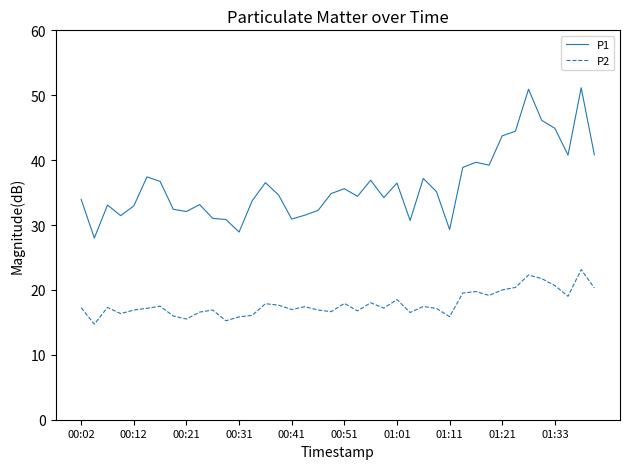

List the series in order of their peak value, highest first.

P1, P2